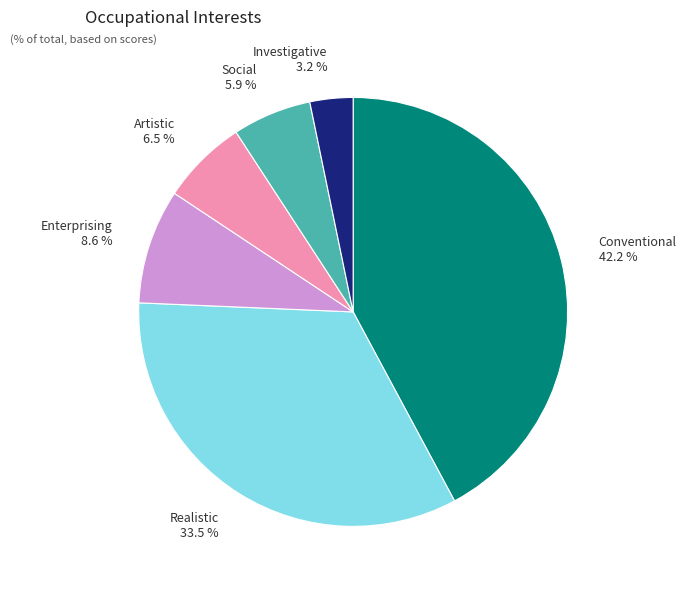

Rank the categories by value from lowest to highest.

Investigative, Social, Artistic, Enterprising, Realistic, Conventional